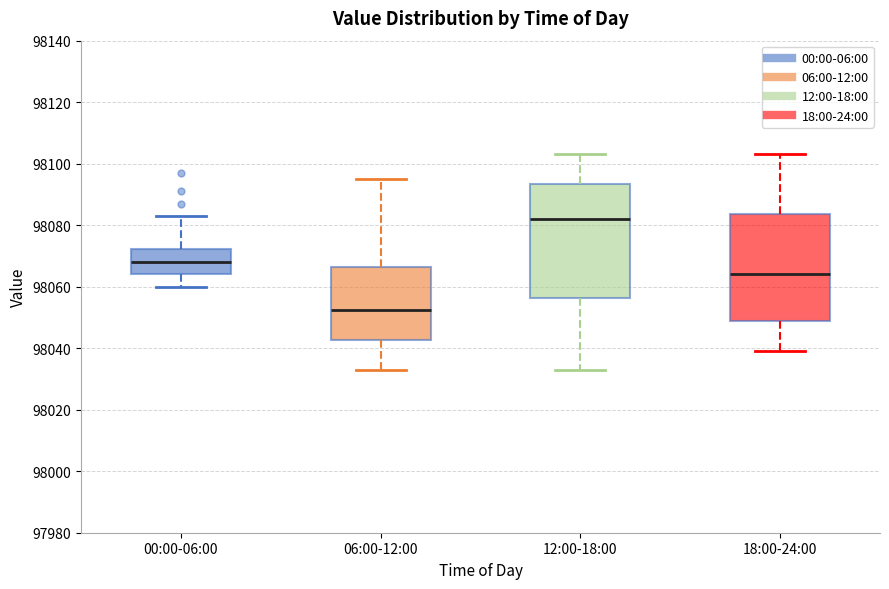

Which box's median line is the highest?

12:00-18:00